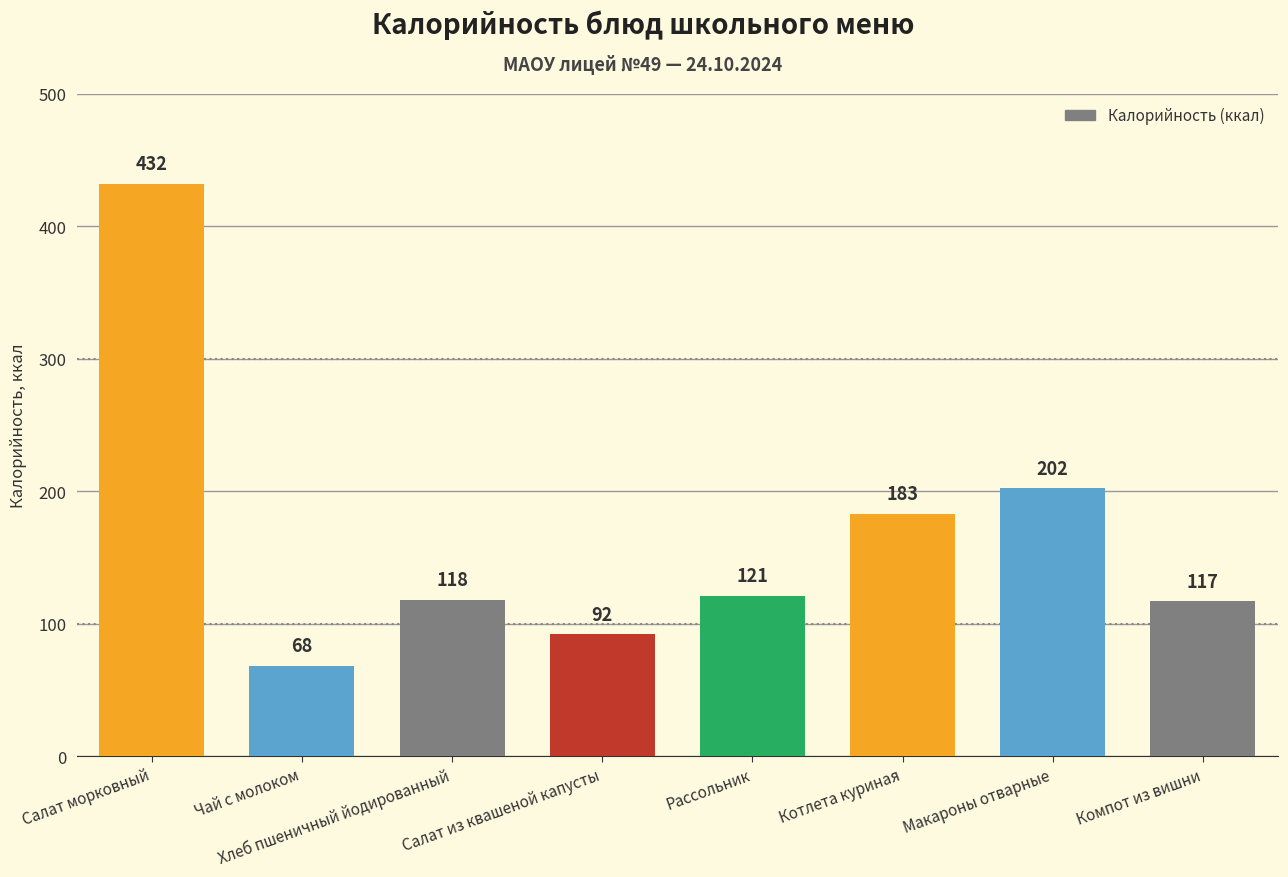

What is the average value?

167